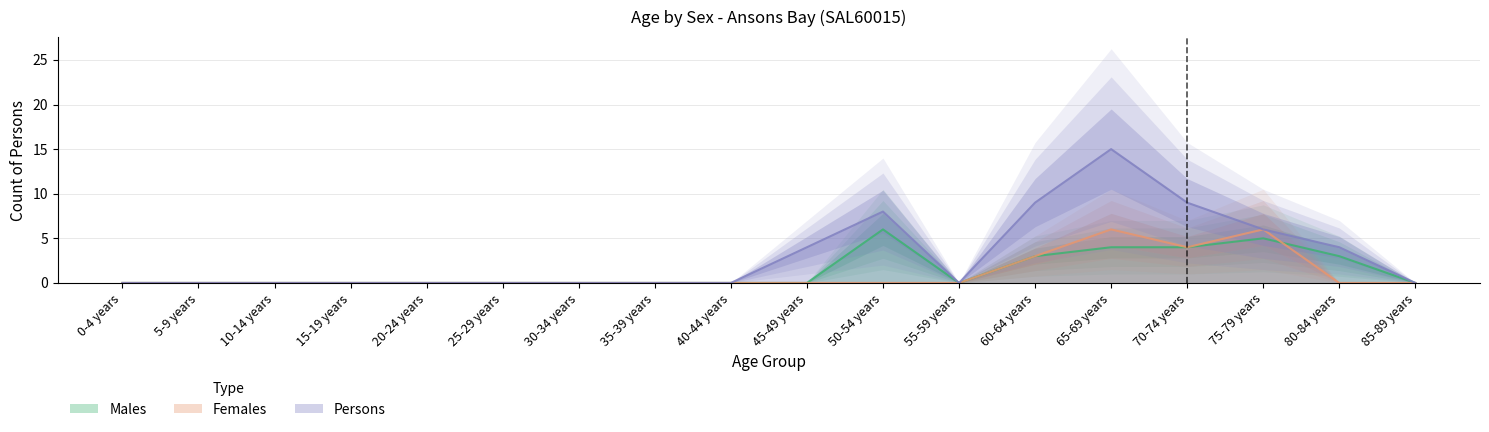

Which series changed the most between 20-24 years and 45-49 years?

Persons